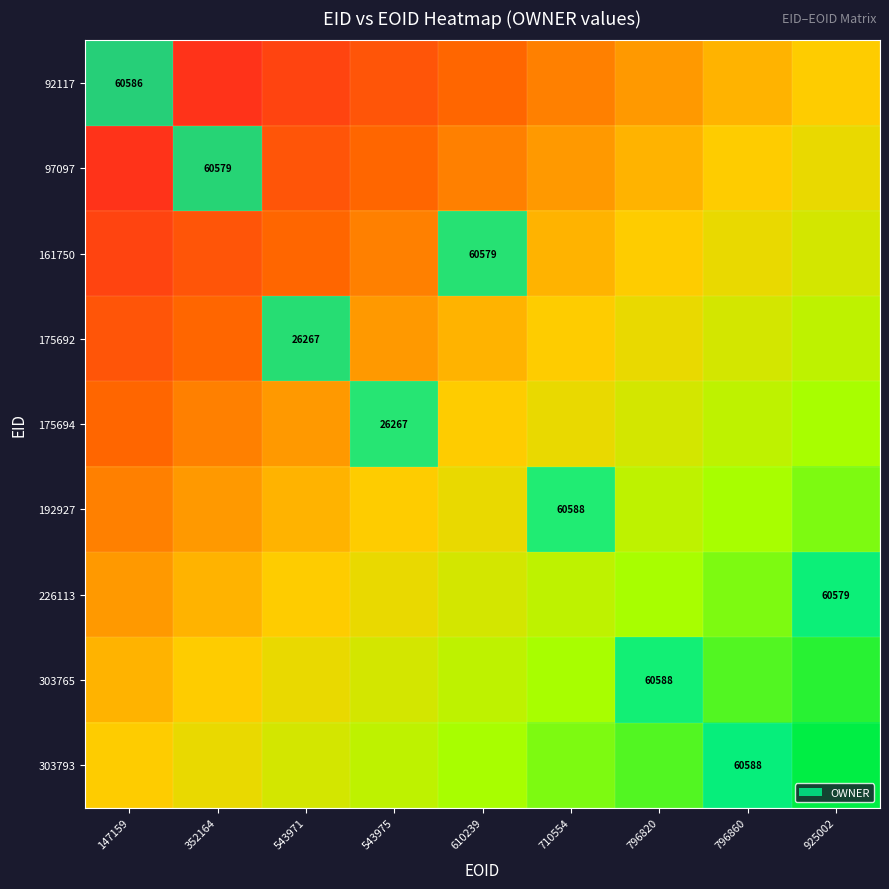

At which category is the sum across all series the highest?

925002